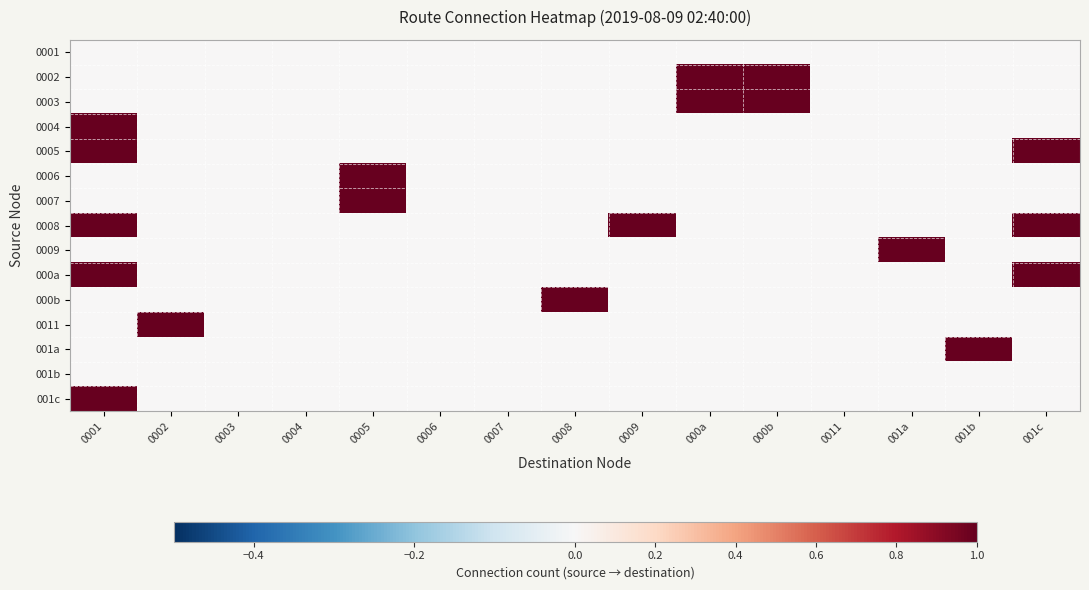

Rank the series at 000b from highest to lowest value.

0002, 0003, 0001, 0004, 0005, 0006, 0007, 0008, 0009, 000a, 000b, 0011, 001a, 001b, 001c